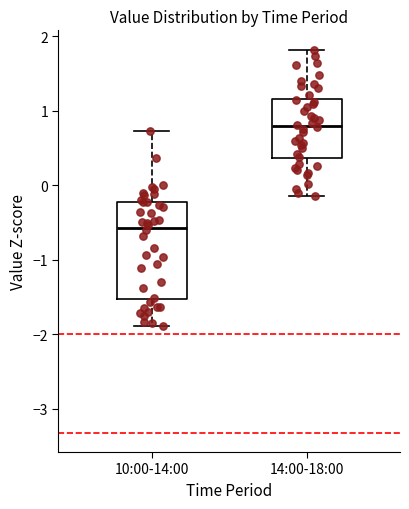

Which box's median line is the highest?

14:00-18:00